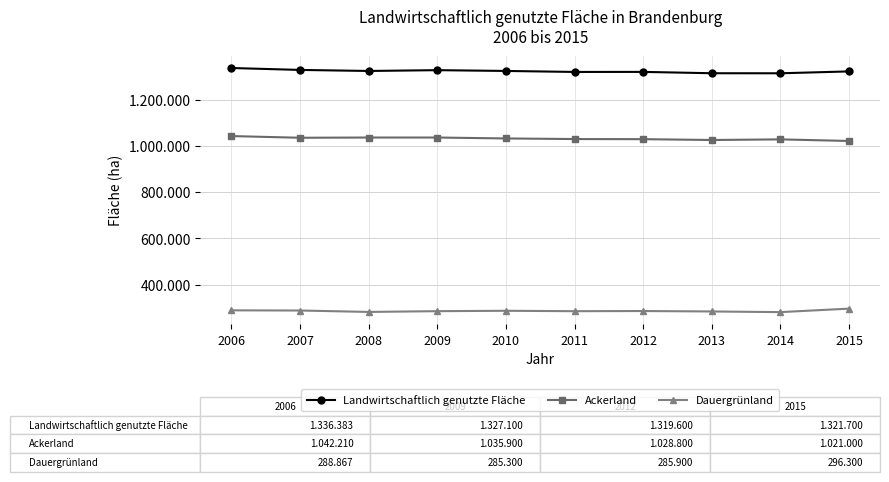

How many interior local peaks does the Ackerland series have?

1